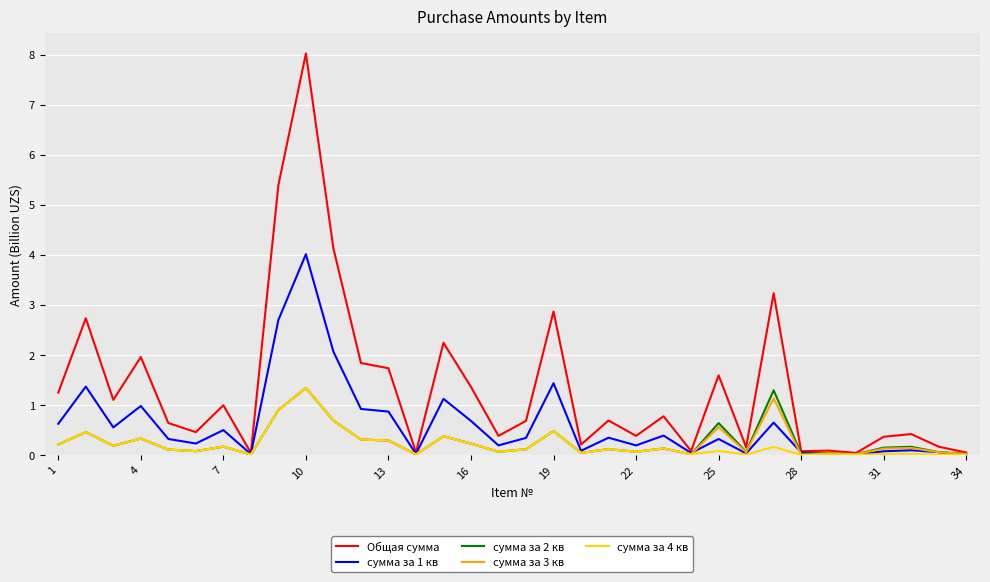

Which series has the widest spread of values?

Общая сумма